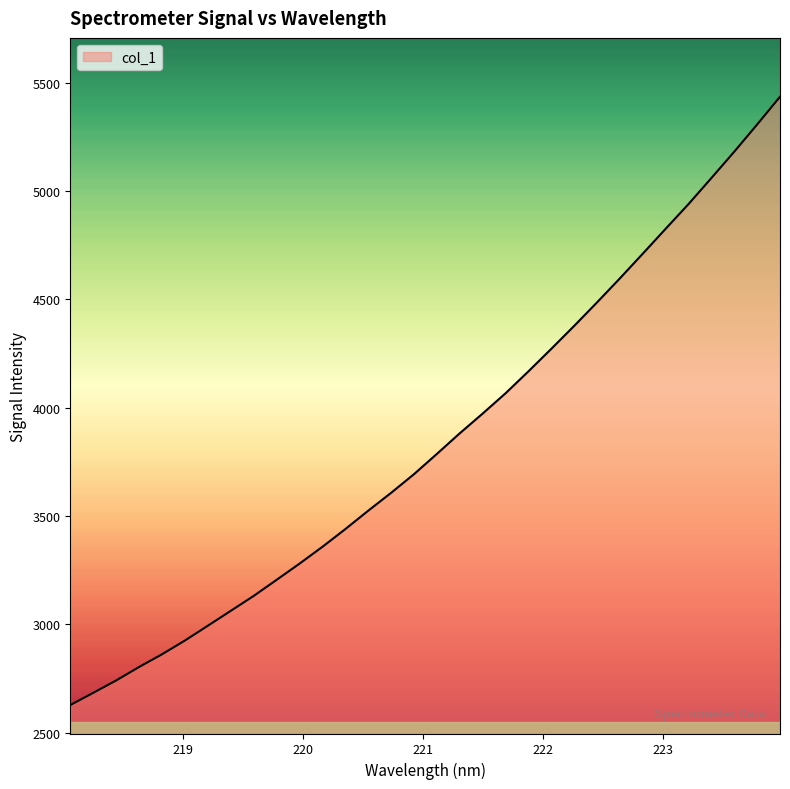

What is the smallest value displayed?

2627.2